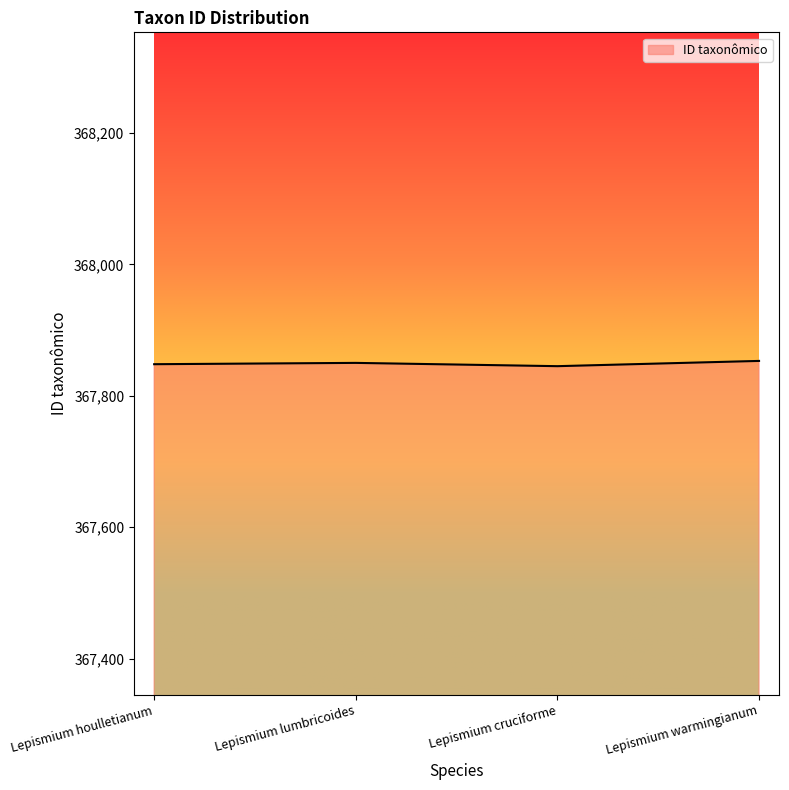

What is the greatest value displayed?

367853